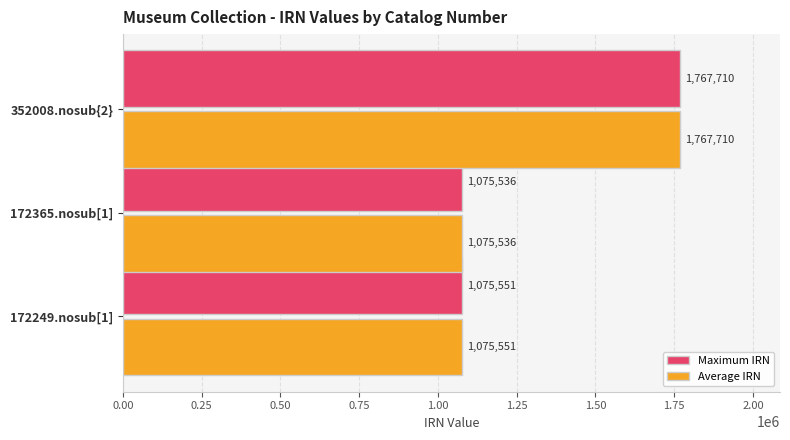

Read the Average IRN value at 172249.nosub[1].

1075551